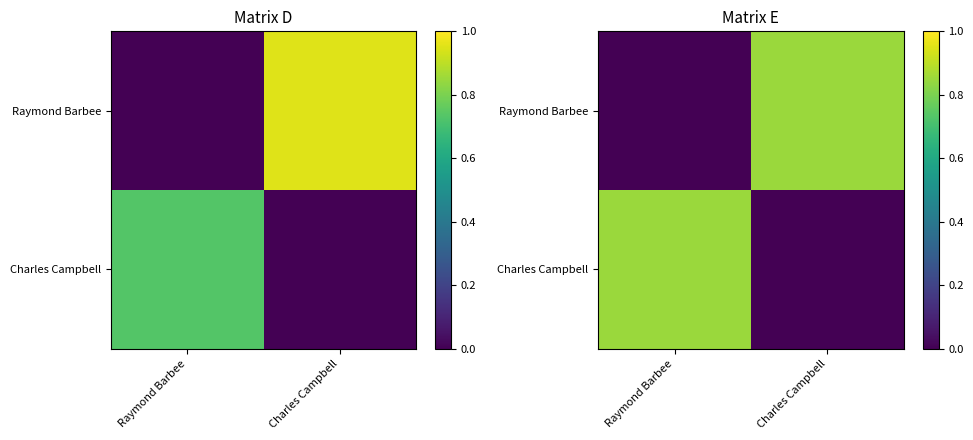

True or false: Raymond Barbee has a value of 0.8 at Charles Campbell.

True